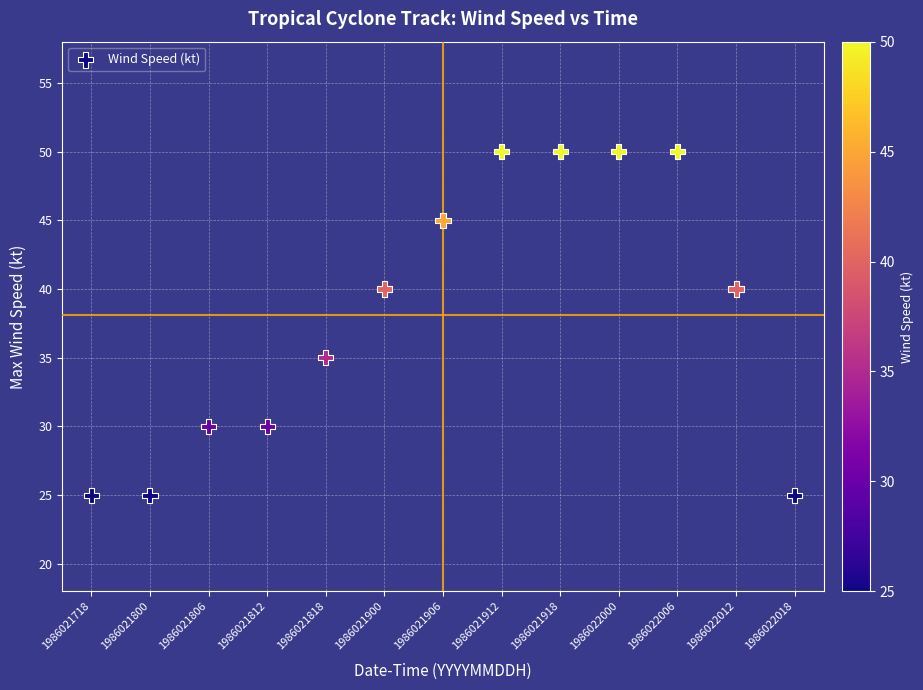

What Y value in the scatter plot is closest to 37?

35